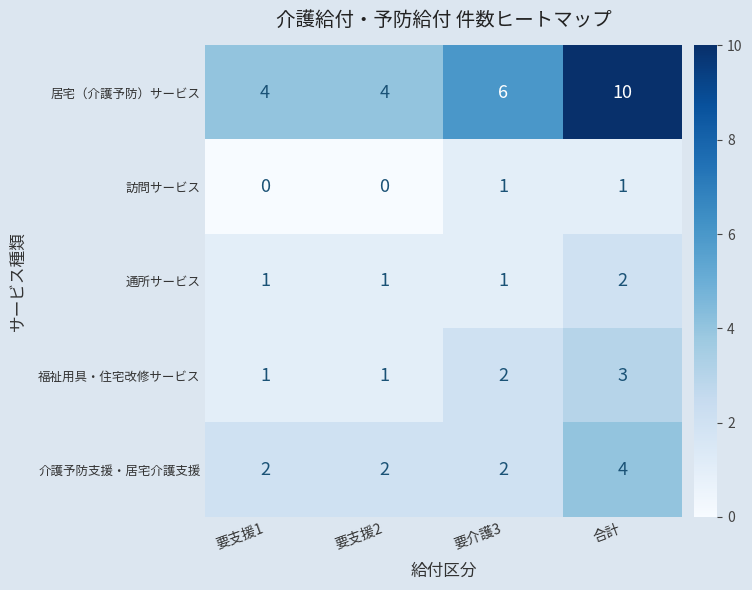

List the series in order of their peak value, lowest first.

訪問サービス, 通所サービス, 福祉用具・住宅改修サービス, 介護予防支援・居宅介護支援, 居宅（介護予防）サービス